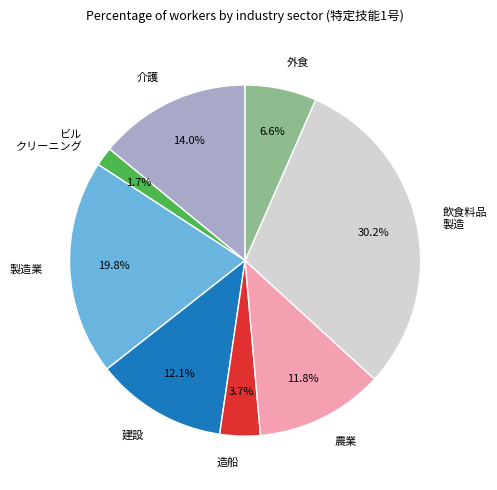

Which has a higher value, ビル クリーニング or 介護?

介護